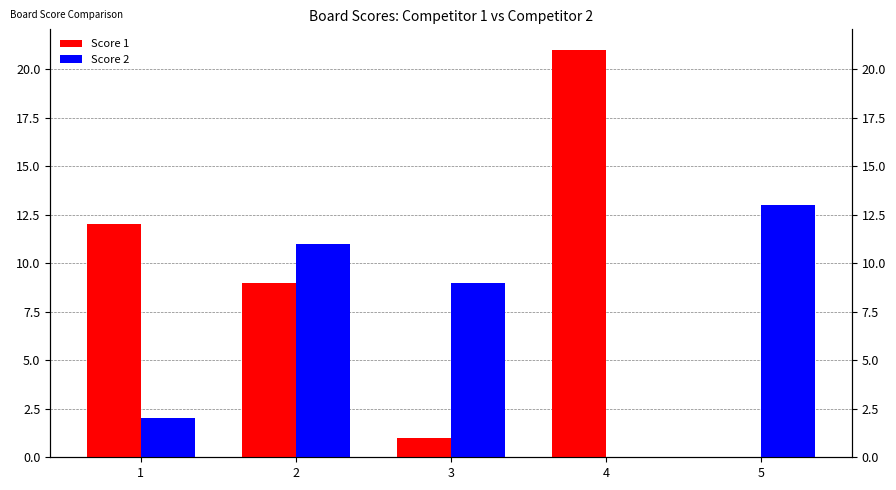

Reading left to right, list all the values displayed in this chart.

Score 1: 1=12	2=9	3=1	4=21	5=0
Score 2: 1=2	2=11	3=9	4=0	5=13